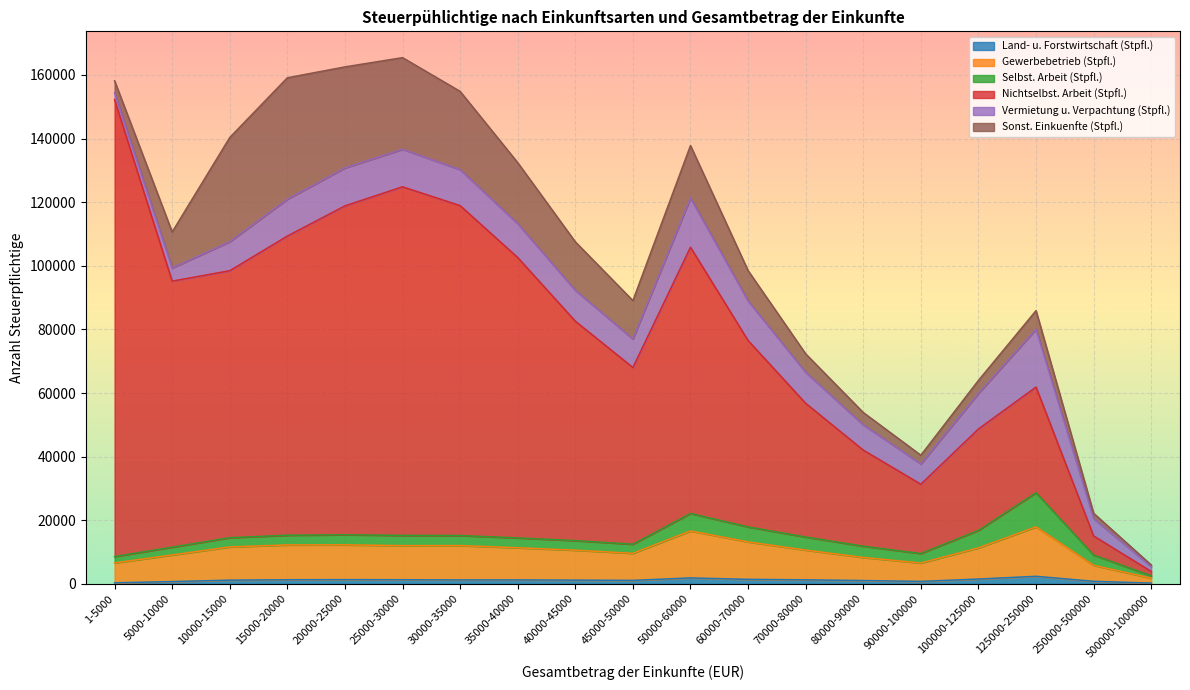

How many values in the Land- u. Forstwirtschaft (Stpfl.) series are below 1239?

9